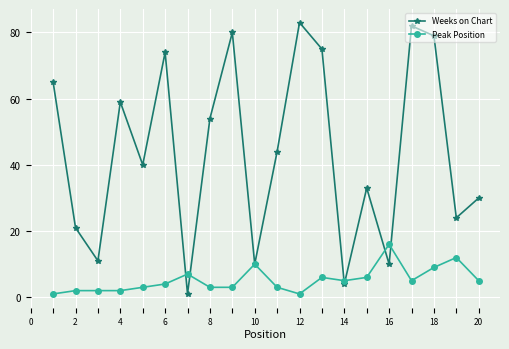

After their last crossing, which series has the higher values: Weeks on Chart or Peak Position?

Weeks on Chart